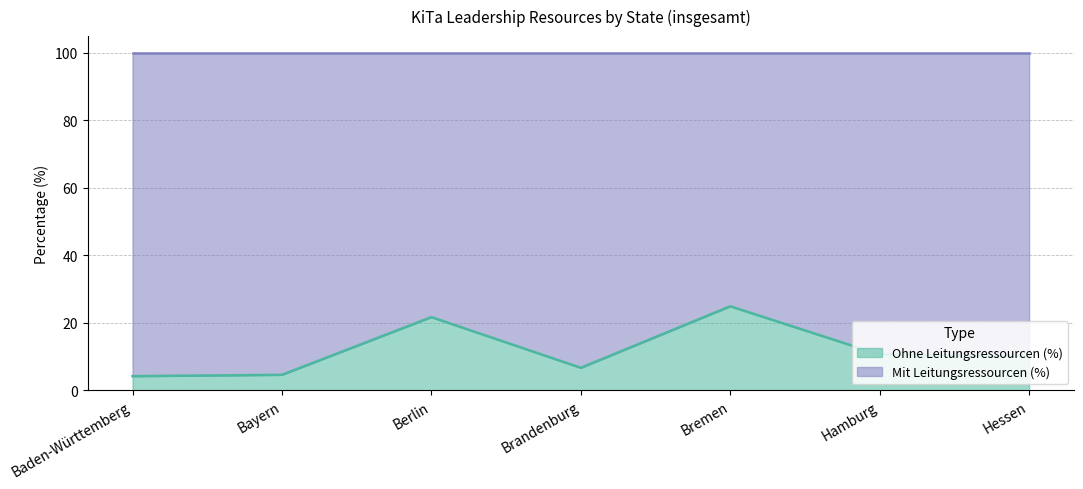

Where is the first local maximum?

Berlin